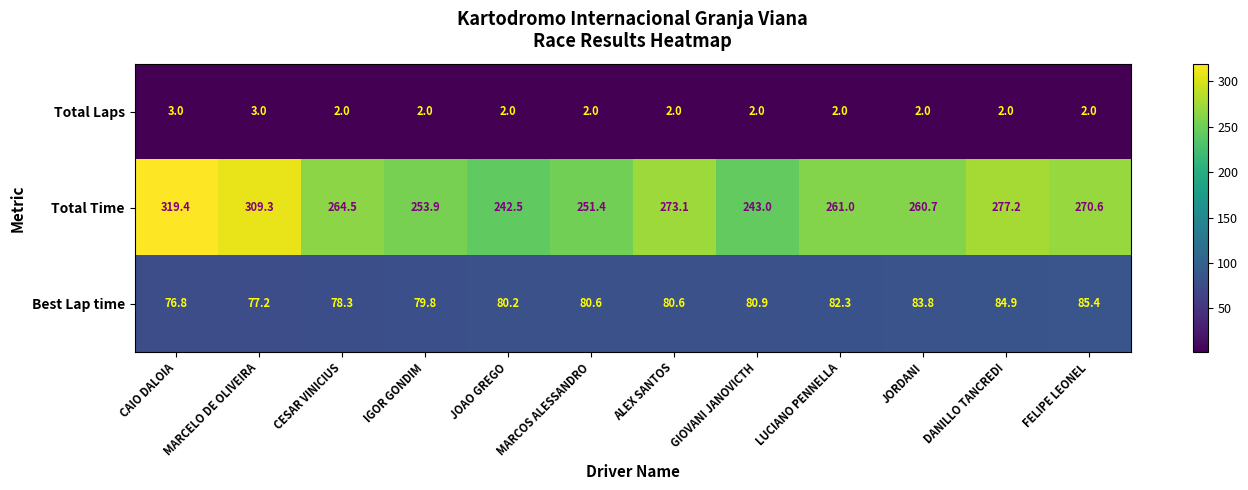

At MARCOS ALESSANDRO, list the series in order from largest to smallest.

Total Time, Best Lap time, Total Laps